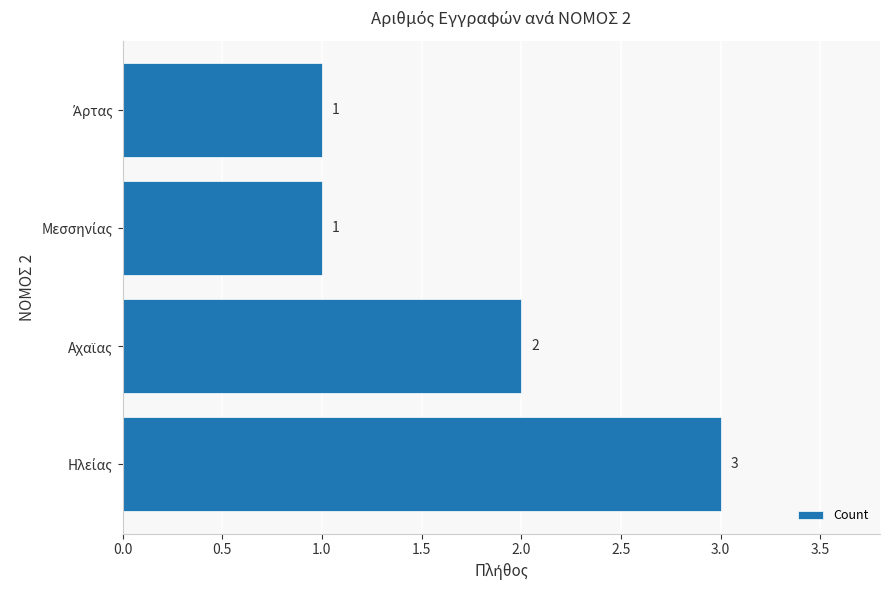

How many values are between 1 and 3?

4